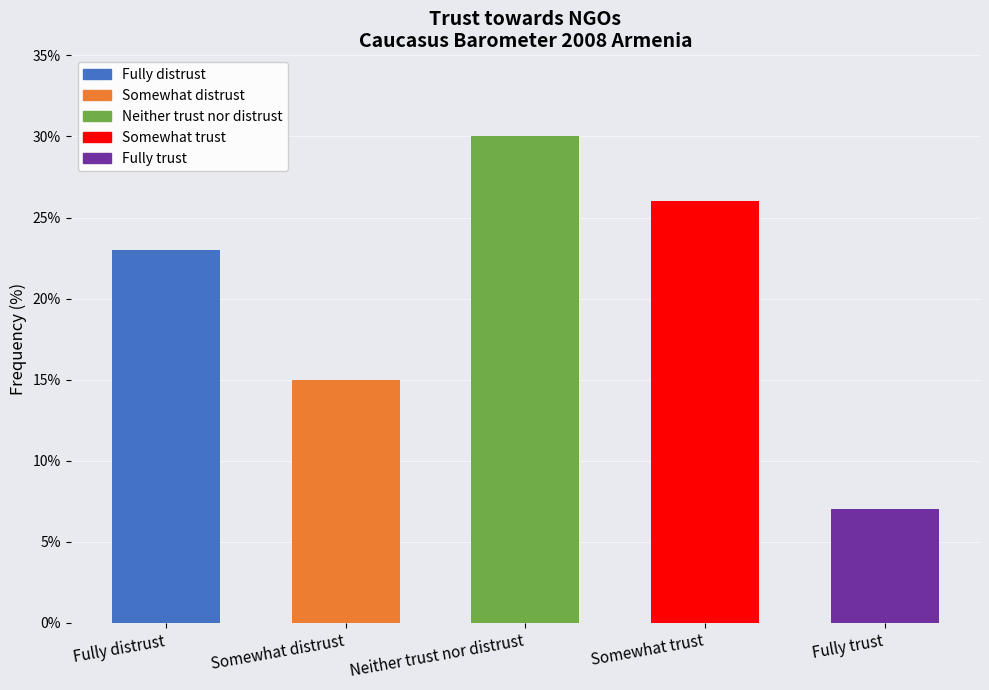

What is the change in value from Somewhat distrust to Somewhat trust?

+11